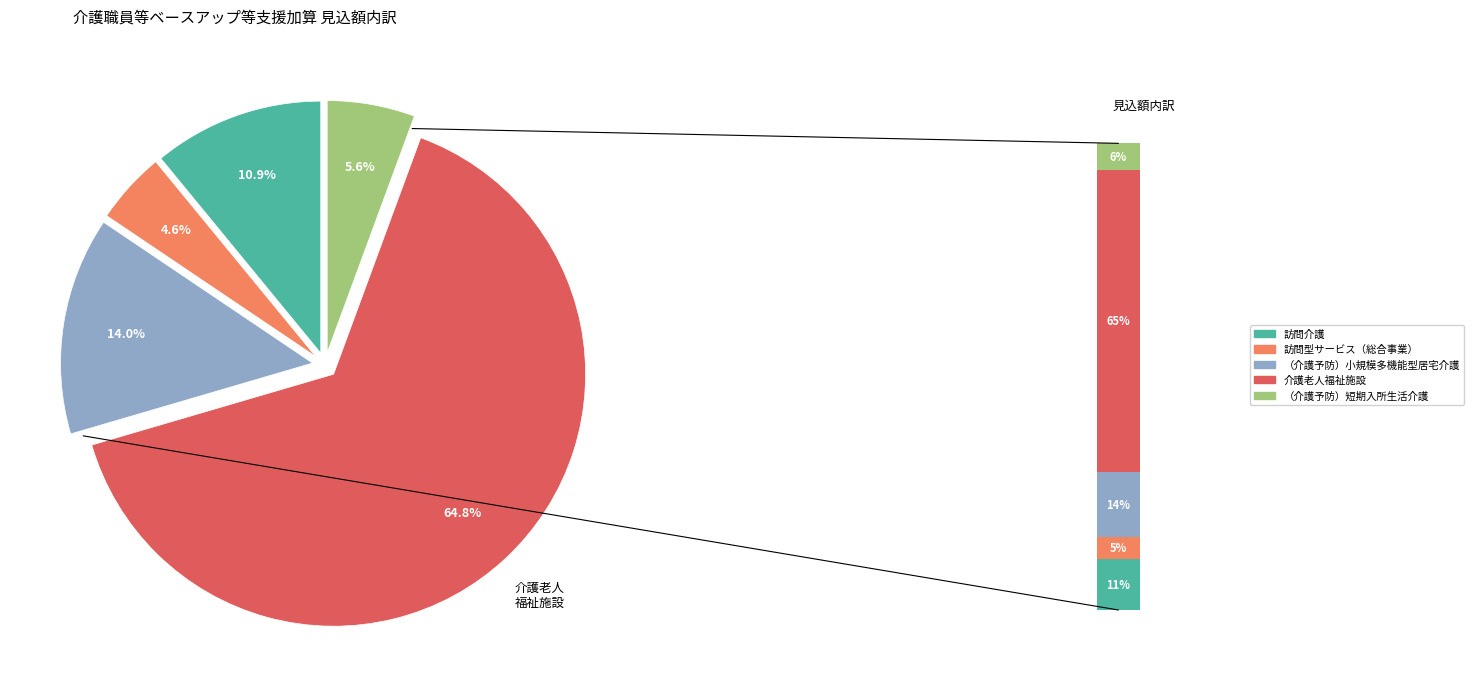

Is （介護予防）小規模多機能型居宅介護 the majority of the pie?

No